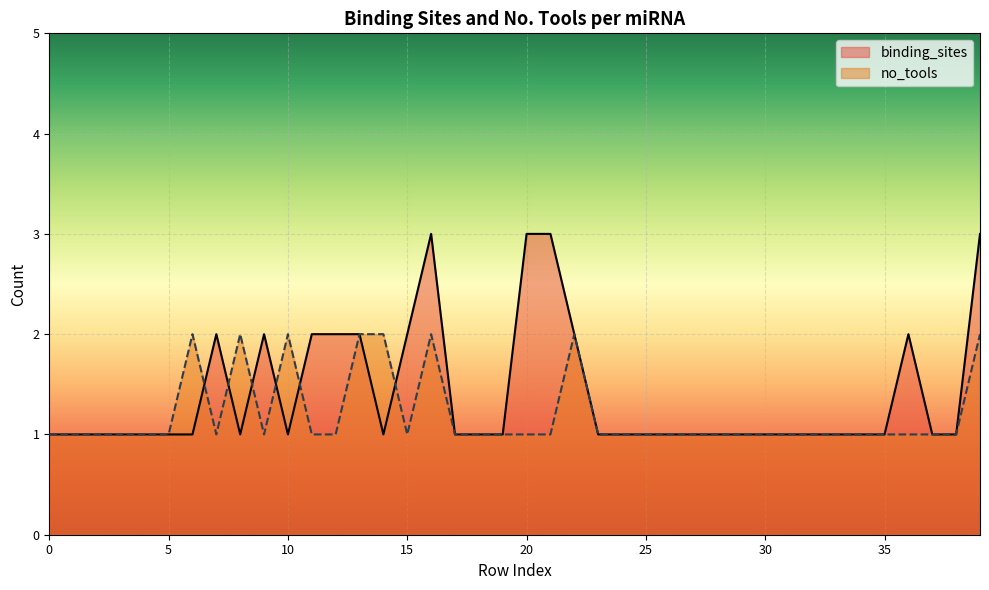

Between 27 and 39, which is larger?

39